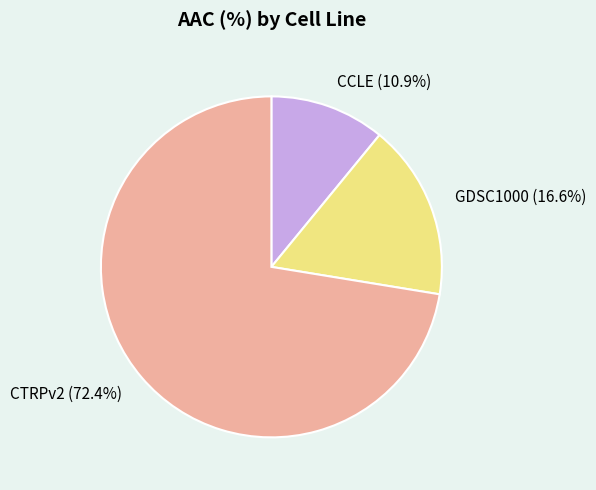

The CCLE slice represents 26% of the pie. True or false?

False